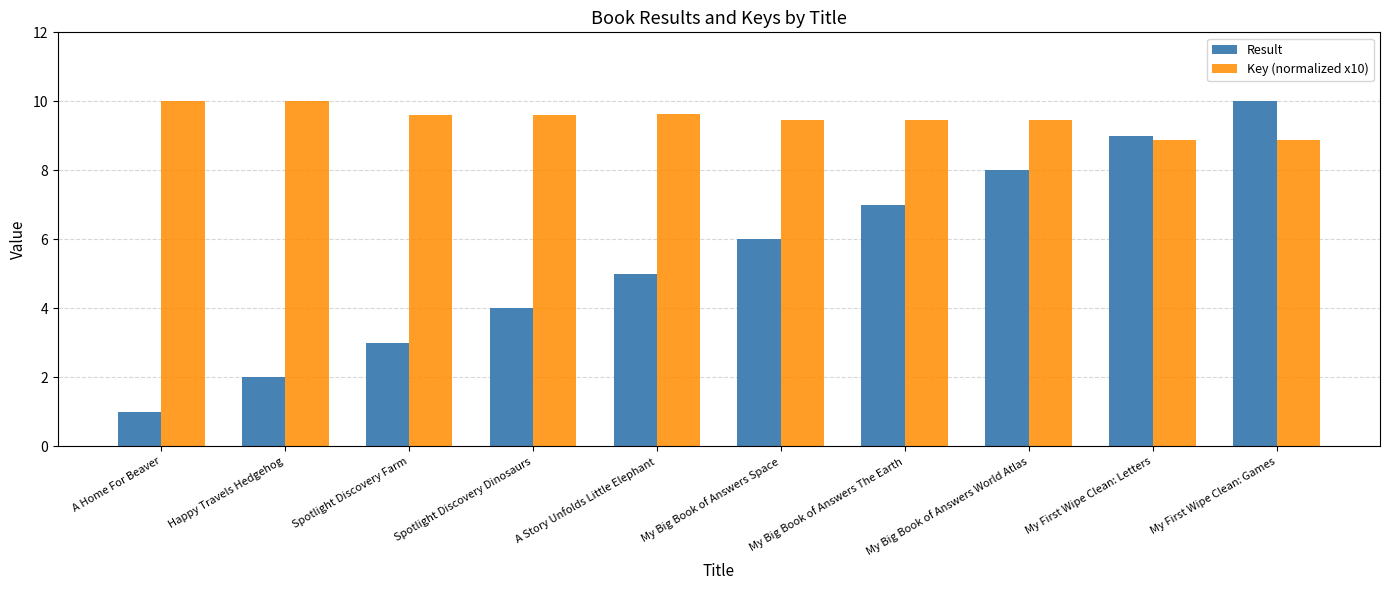

Which series has the largest range (max minus min)?

Result